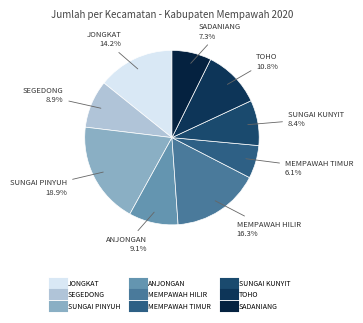

Combined, what portion of the pie is JONGKAT and SADANIANG?

21.5%